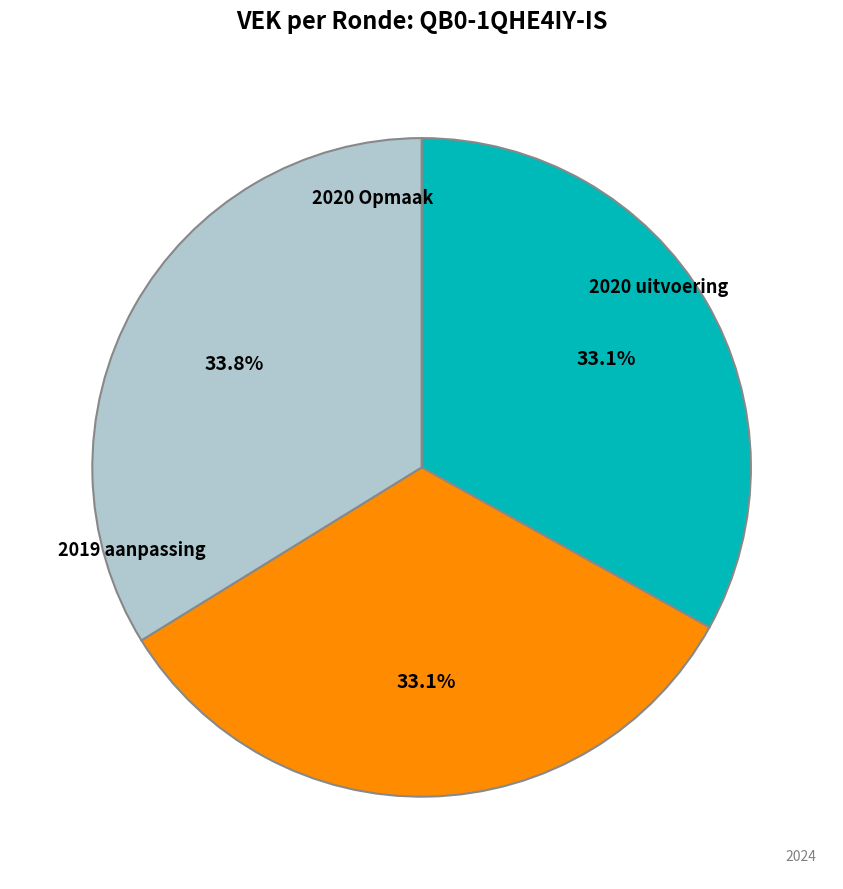

Is there any slice that represents more than half of the pie?

No